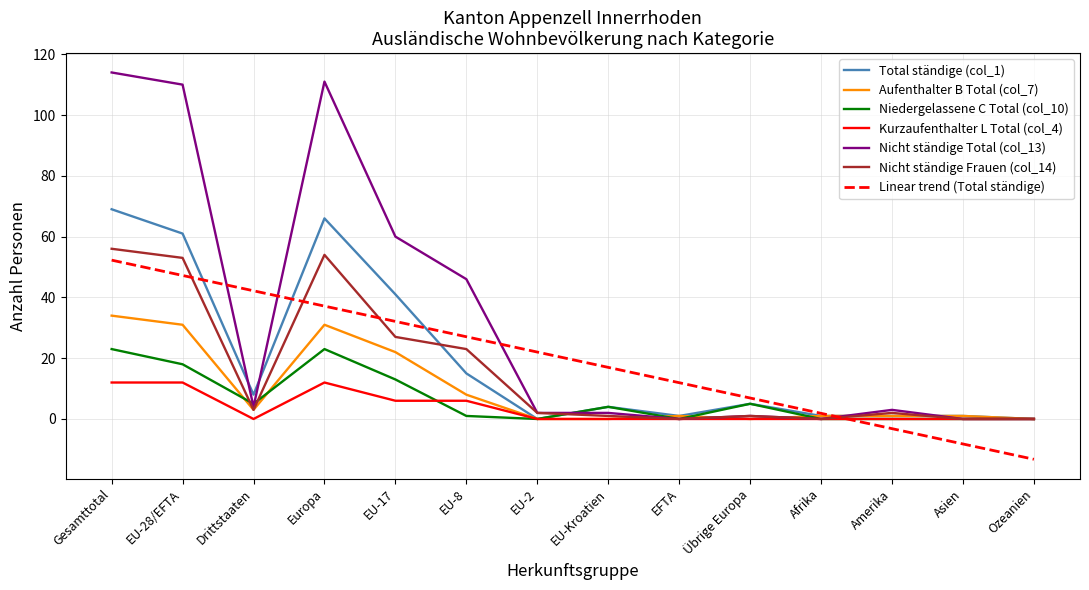

What is the sum of all Nicht ständige Frauen (col_14) values?

222.0